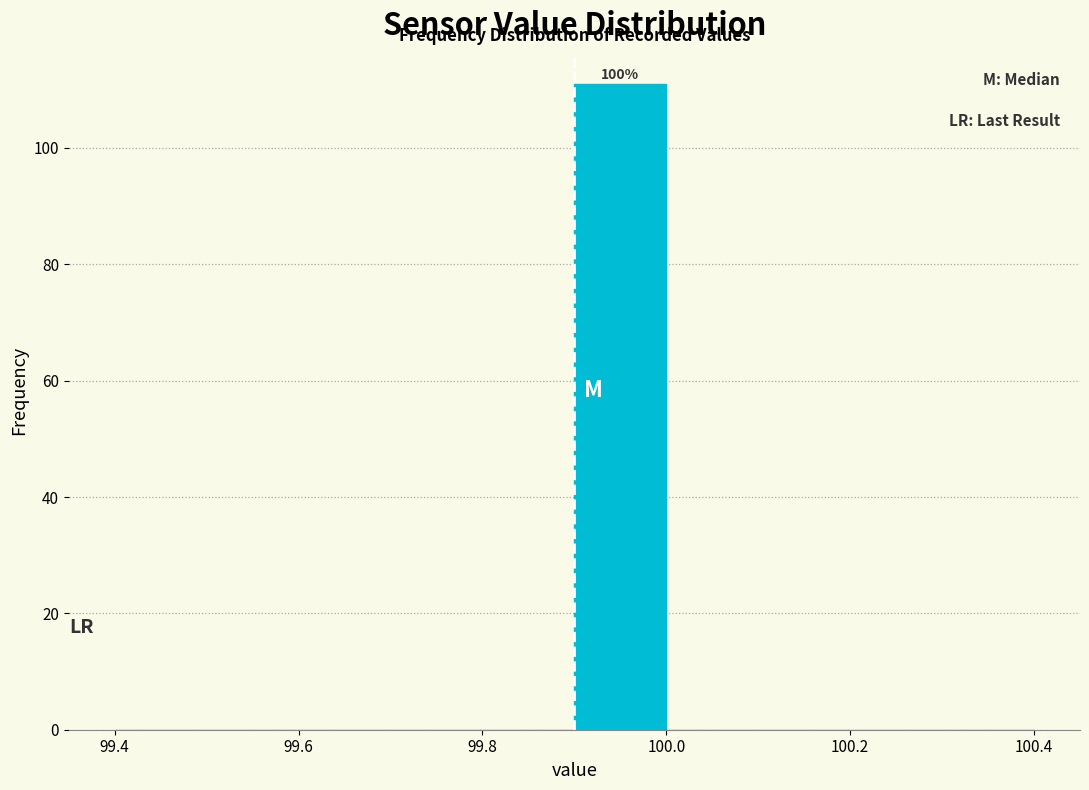

Over which range of the x-axis is the bar tallest?

99.9 to 100.0